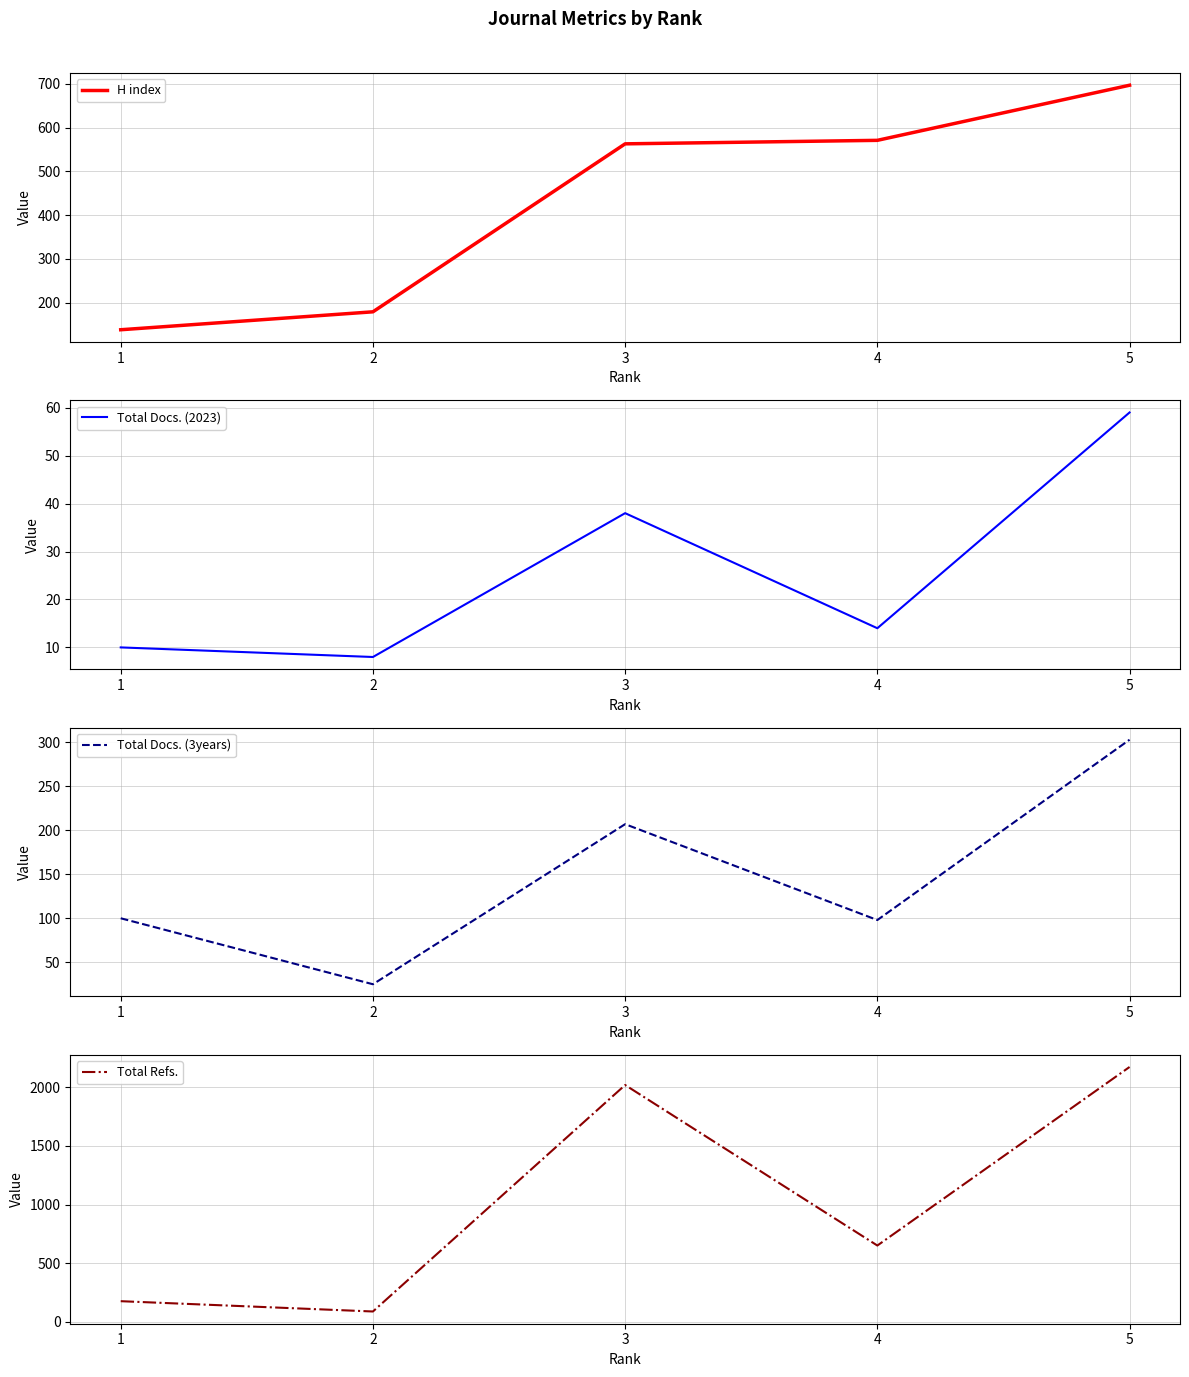

What is the sum of the Total Docs. (3years) values at 4 and 5?

401